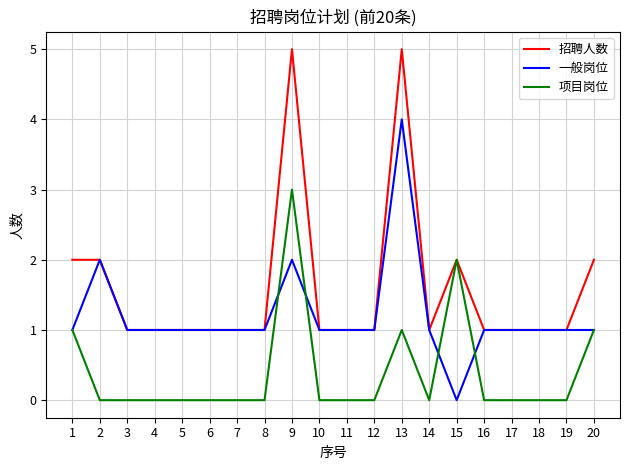

Rank the series by their maximum value, from lowest to highest.

项目岗位, 一般岗位, 招聘人数